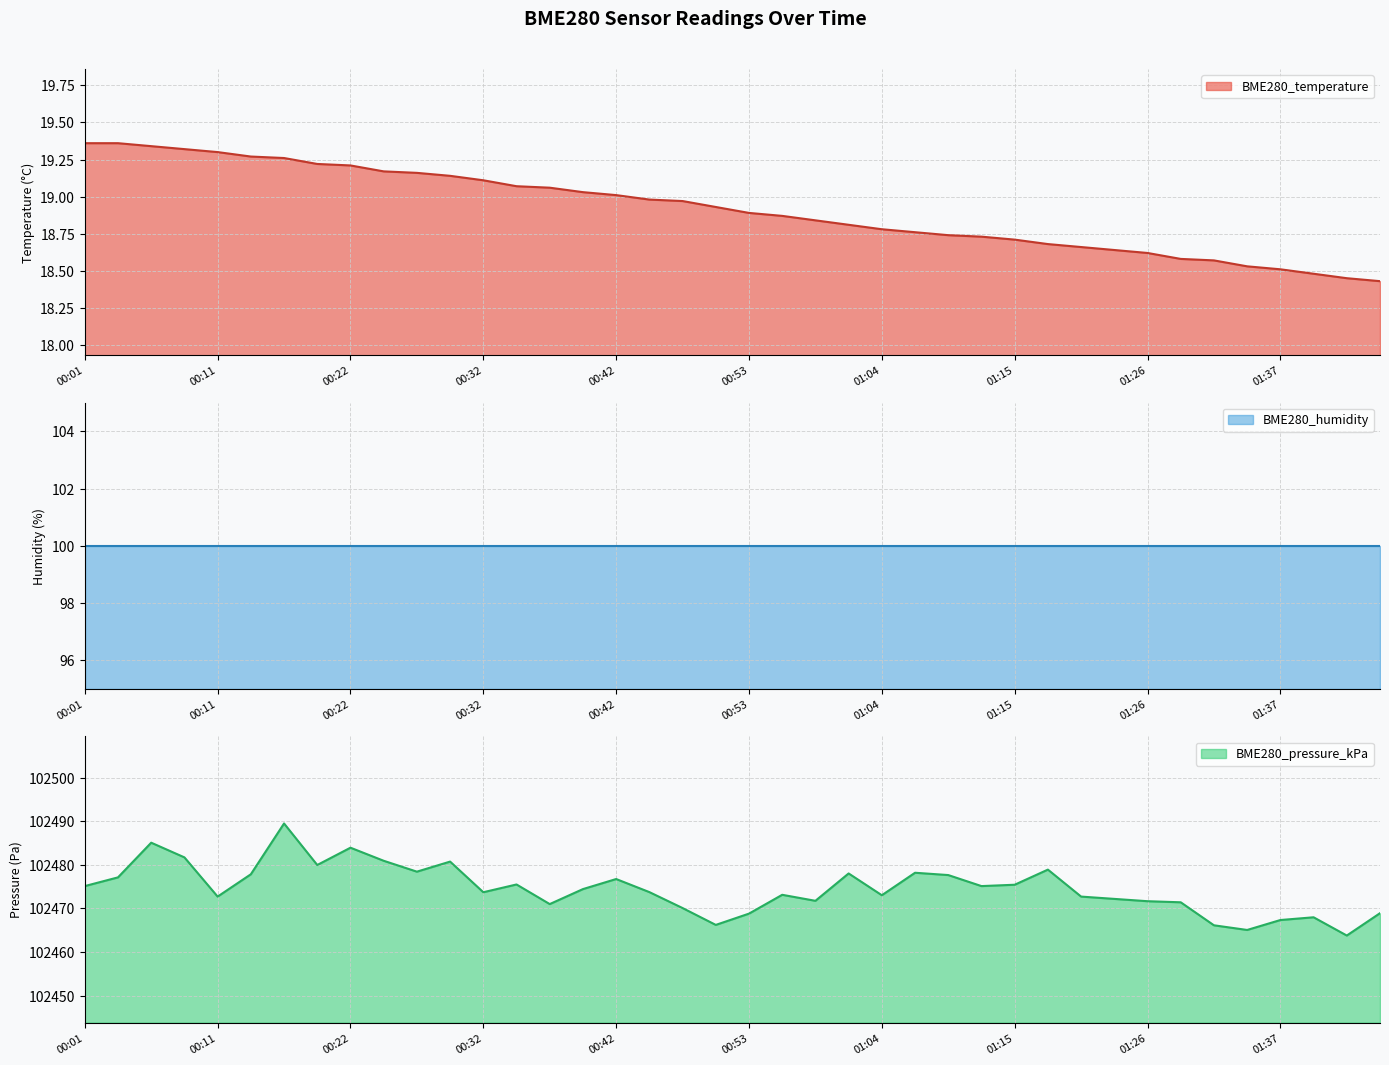

Count the number of categories in the chart.

40